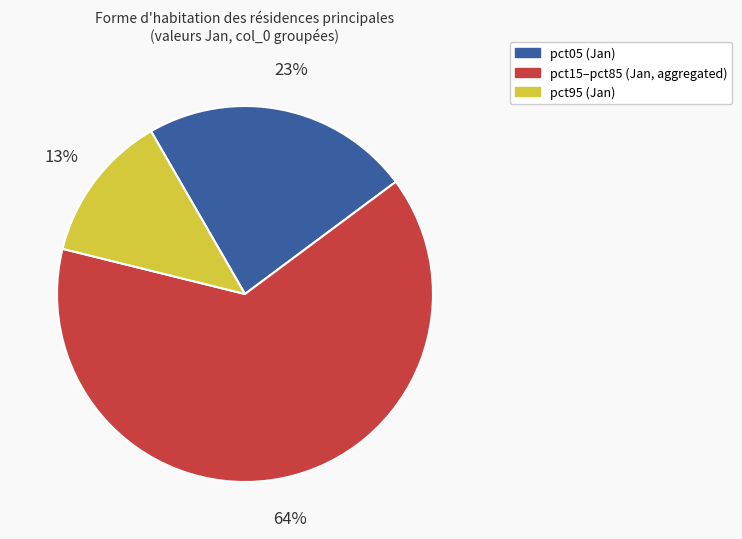

How many segments does this pie chart have?

3